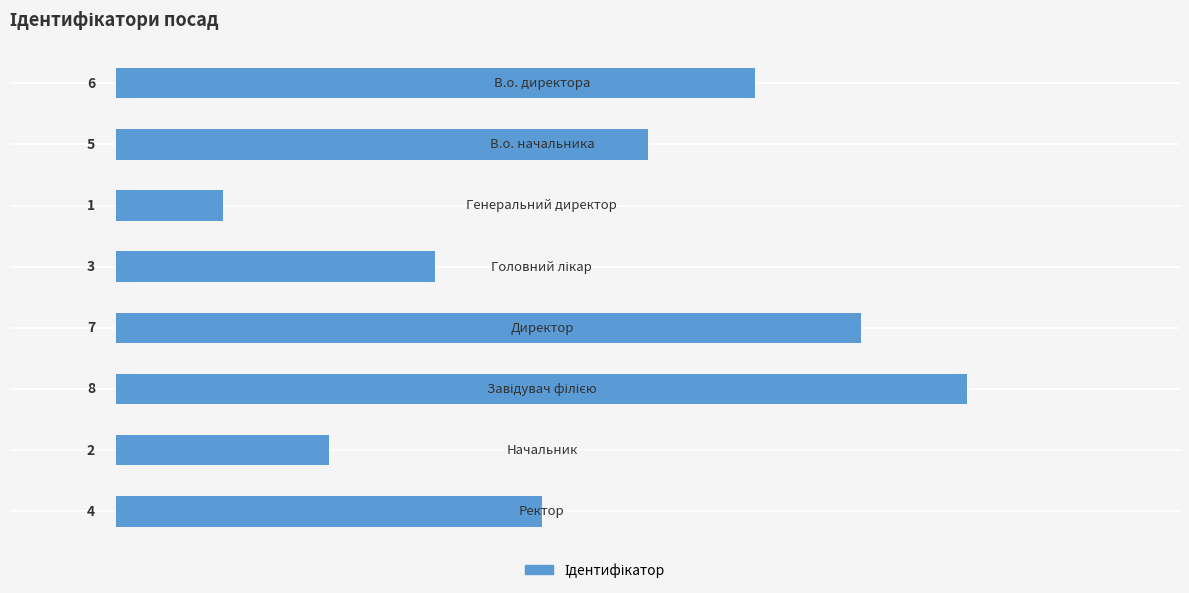

What is the maximum value shown in the chart?

8